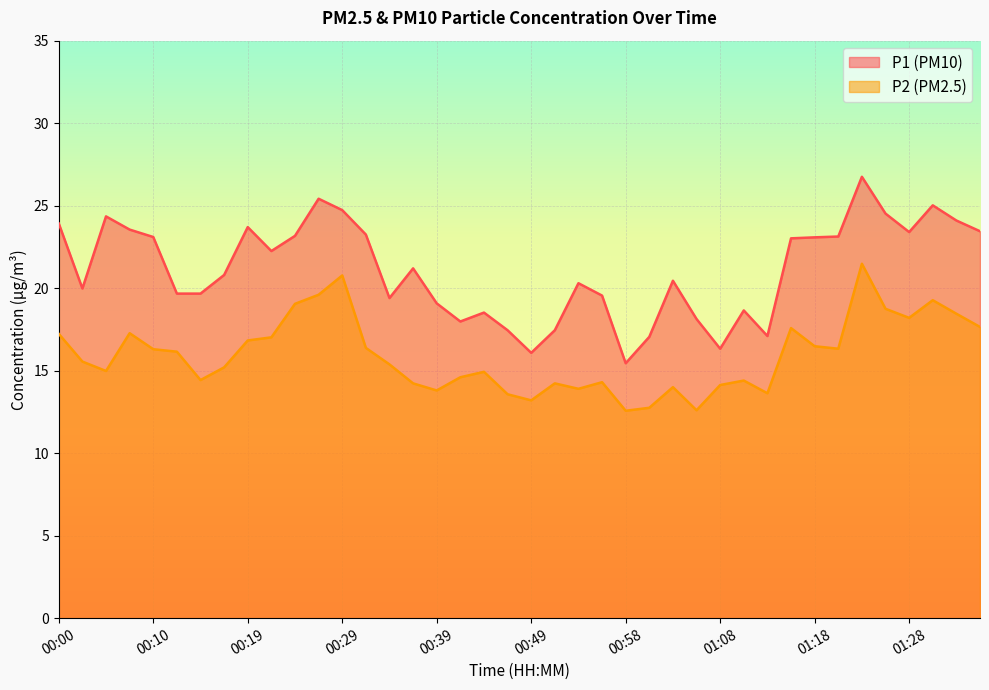

What is the label of the 24th point from the left?

00:56